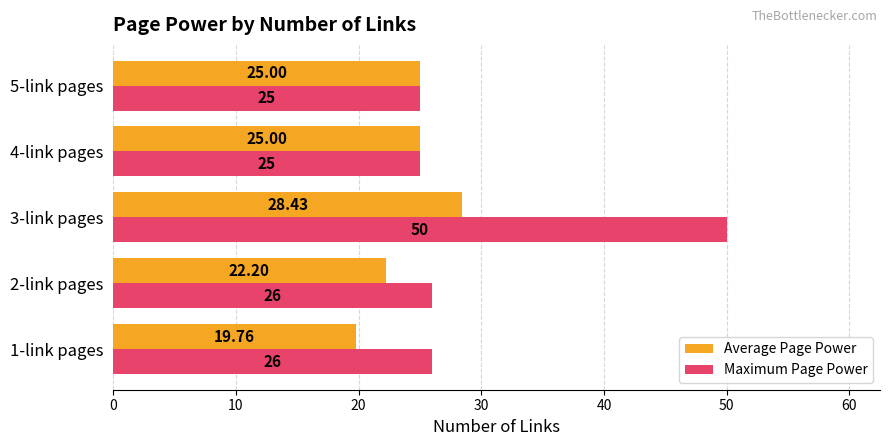

Which series has the largest total across all categories?

Maximum Page Power